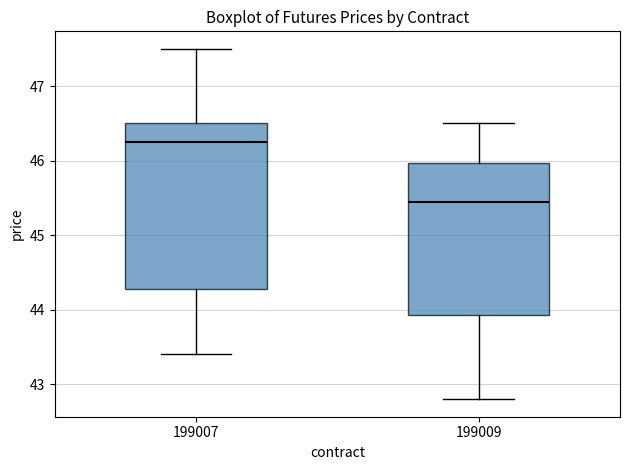

Reading left to right, read every box against the y-axis: the position of its median line, the range the box covers, and the ends of its whiskers. The values are not printed on the chart, so give them approximately, as read against the axis.

199007: median 46.3, box 44.3 to 46.5, whiskers 43.4 to 47.5
199009: median 45.5, box 43.9 to 46.0, whiskers 42.8 to 46.5